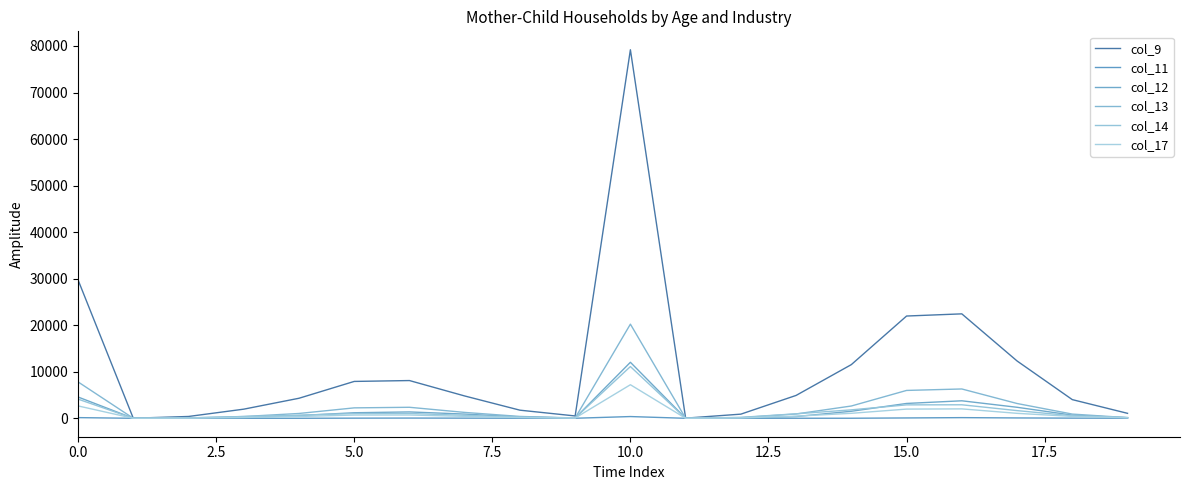

True or false: col_12 and col_9 cross at least once.

False